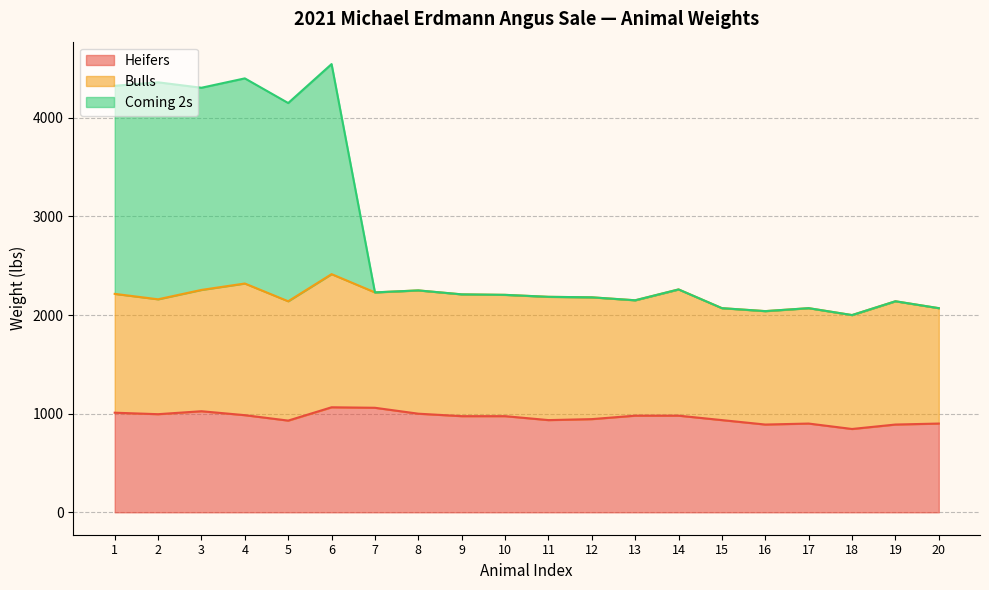

What is the approximate value of Heifers at 10, to the nearest 10?

980